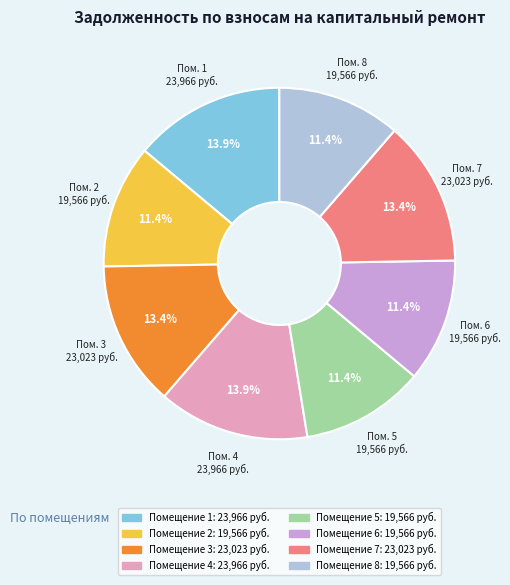

Is there a majority slice in this chart?

No